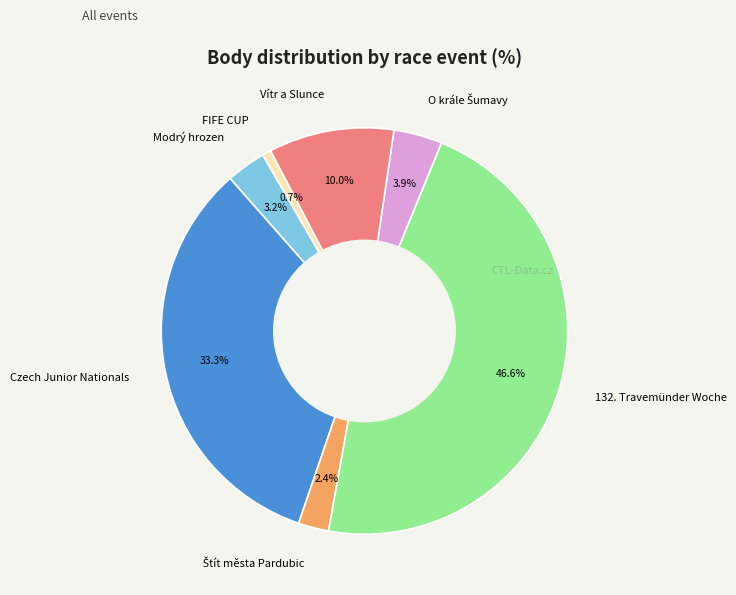

Which slice is the smallest?

FIFE CUP